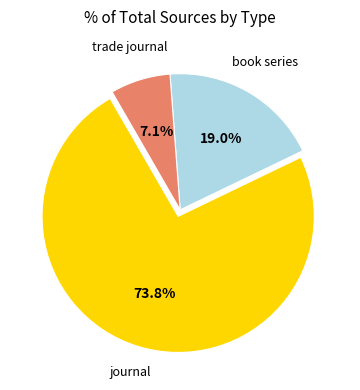

Does any single category account for the majority?

Yes